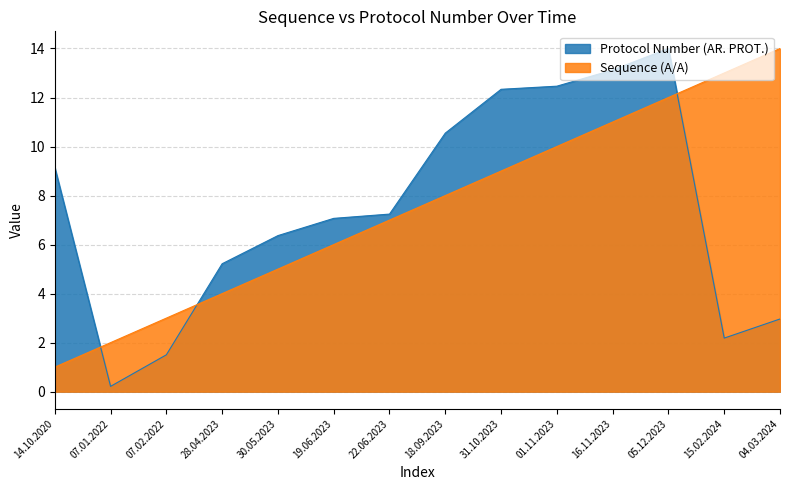

Reading left to right, extract all data points from this chart.

Sequence (A/A): 14.10.2020=1.0	07.01.2022=2.0	07.02.2022=3.0	28.04.2023=4.0	30.05.2023=5.0	19.06.2023=6.0	22.06.2023=7.0	18.09.2023=8.0	31.10.2023=9.0	01.11.2023=10.0	16.11.2023=11.0	05.12.2023=12.0	15.02.2024=13.0	04.03.2024=14.0
Protocol Number (AR. PROT.): 14.10.2020=9.1	07.01.2022=0.2	07.02.2022=1.5	28.04.2023=5.2	30.05.2023=6.4	19.06.2023=7.1	22.06.2023=7.2	18.09.2023=10.5	31.10.2023=12.3	01.11.2023=12.5	16.11.2023=13.1	05.12.2023=14.0	15.02.2024=2.2	04.03.2024=3.0